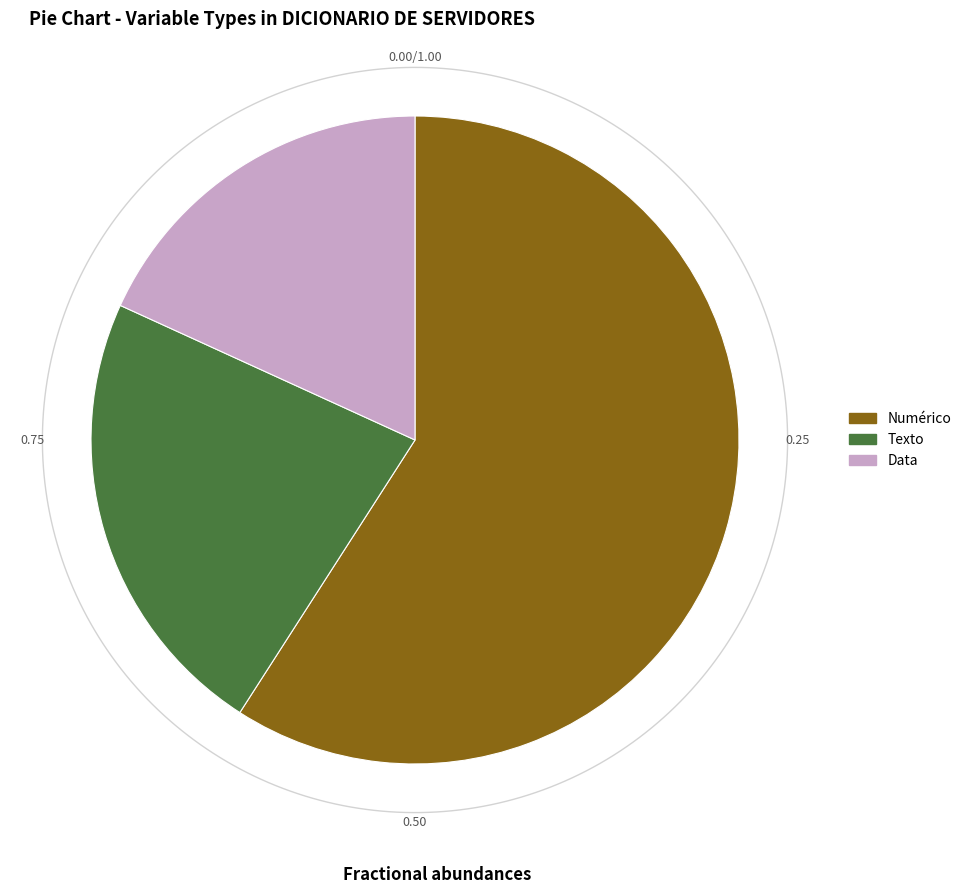

What portion of the pie excludes Numérico?

40.9%